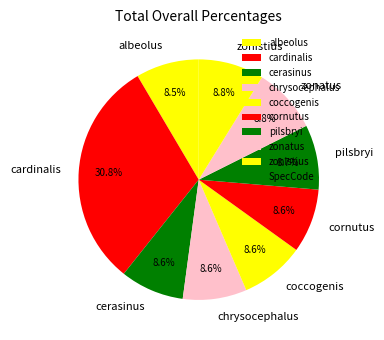

Which category has the biggest portion of the pie?

cardinalis